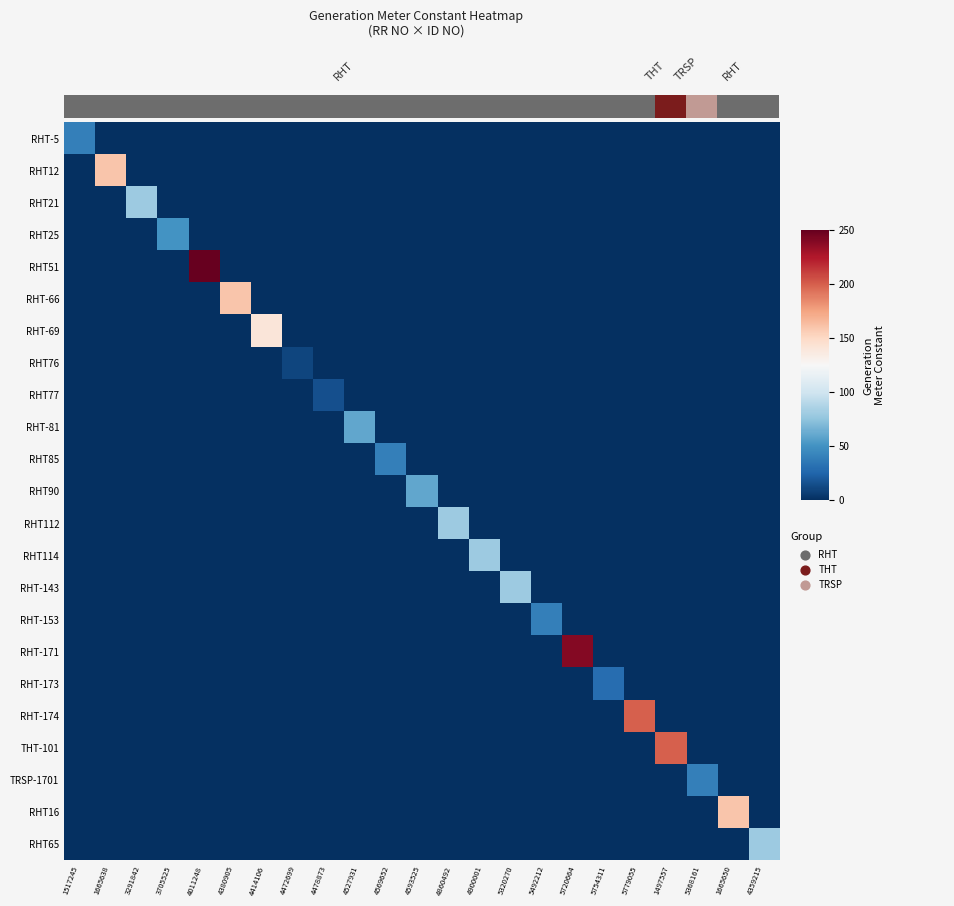

Which category has the lowest value in the RHT77 series?

1517245